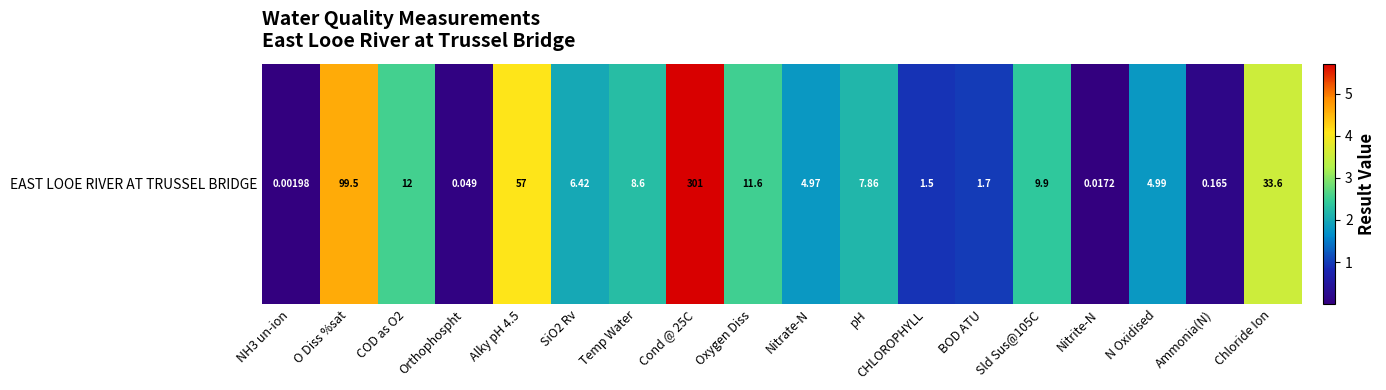

Is it true that the value at Ammonia(N) is 0.2?

True